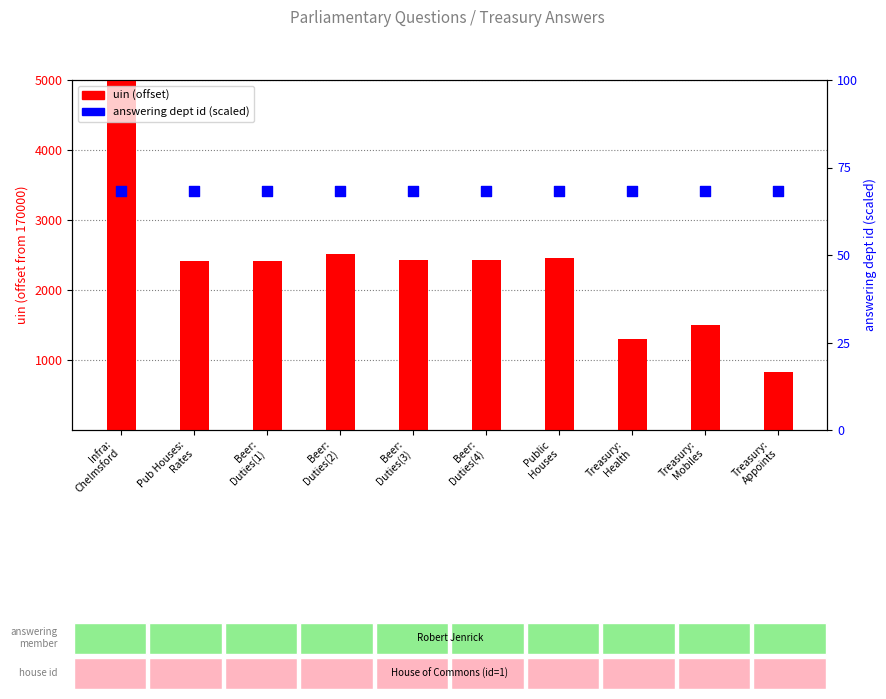

What are all the series names shown in the legend?

uin (offset -170000), answering dept id (scaled)